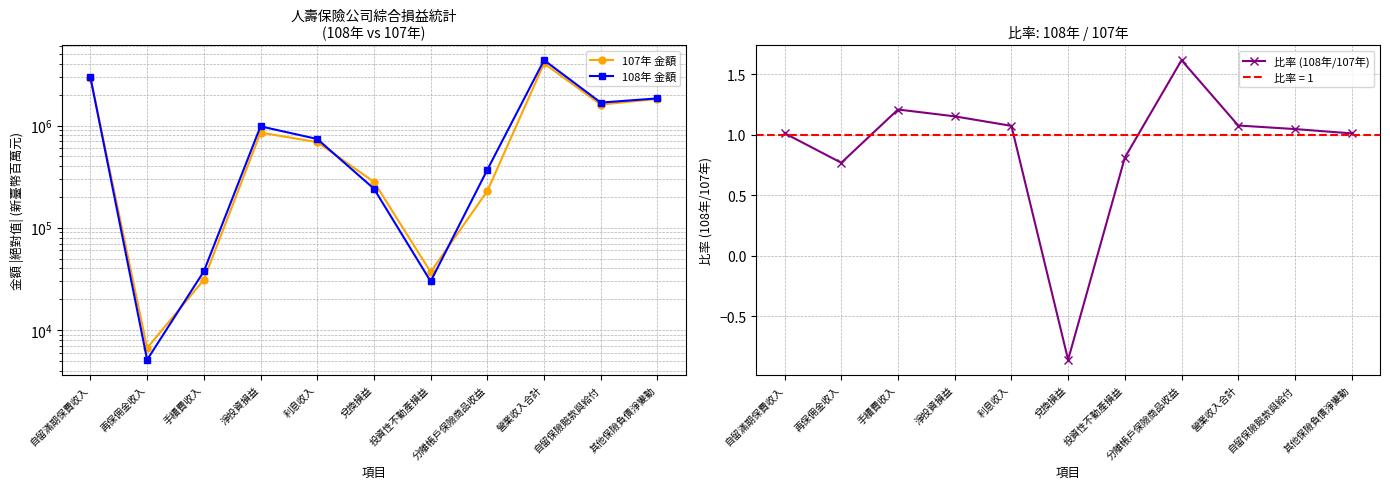

Where is 107年 金額 nearest to the value 2027716?

其他保險負債淨變動